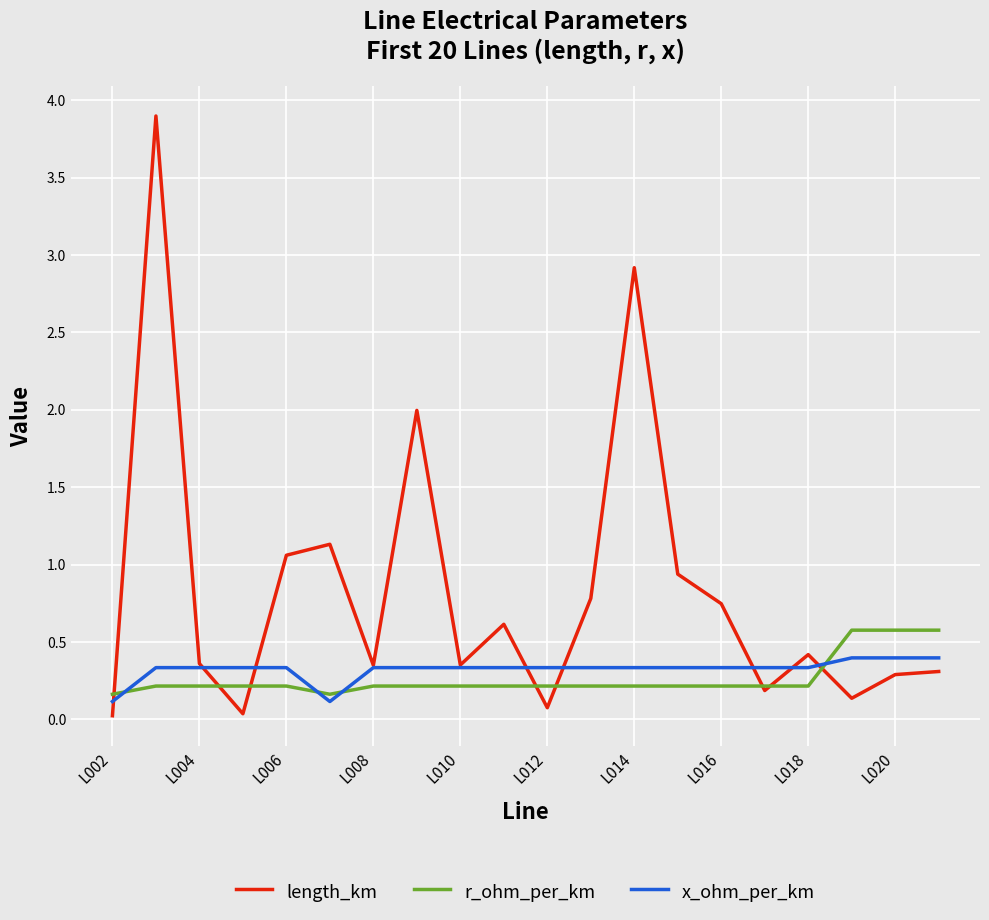

Which series has the largest total across all categories?

length_km